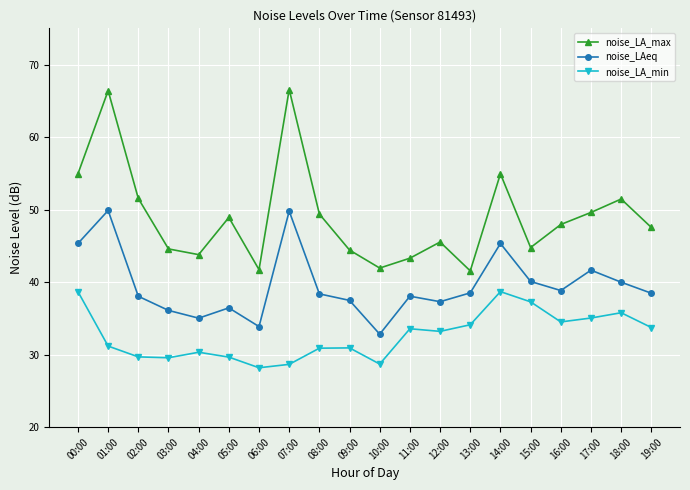

What is the difference between the maximum and second lowest values in the noise_LAeq series?

16.0